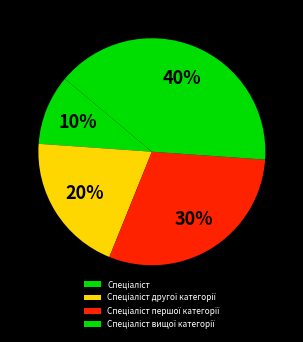

Which has a higher value, Спеціаліст другої категорії or Спеціаліст першої категорії?

Спеціаліст першої категорії